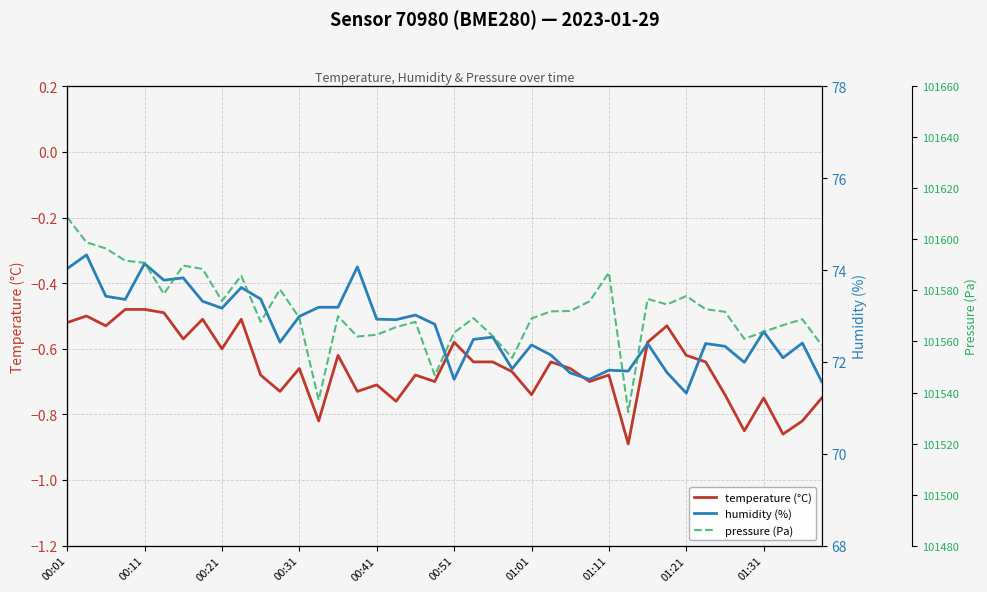

Which has a higher value, 14 or 35?

14